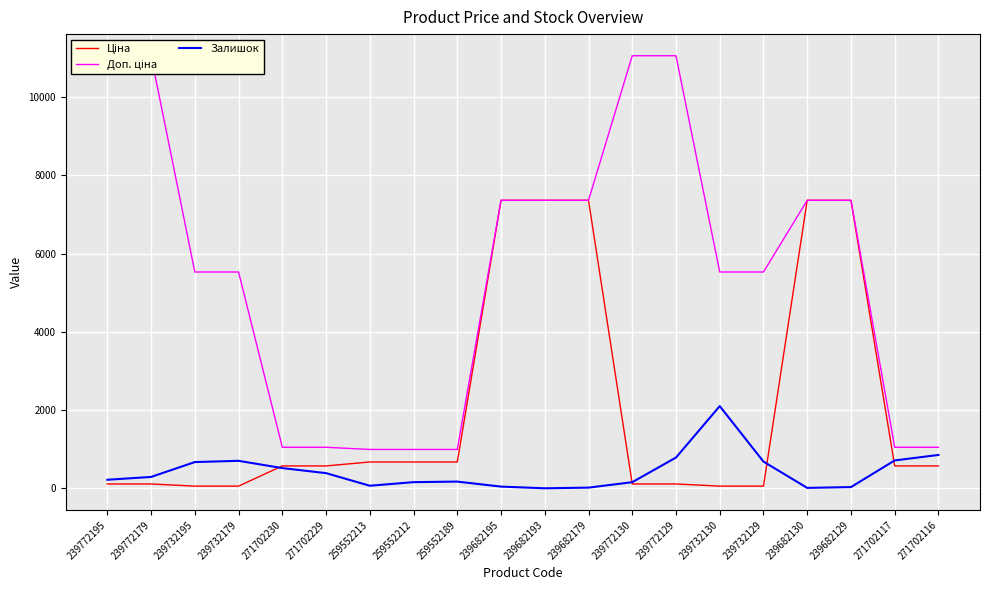

How many series are shown in this chart?

3